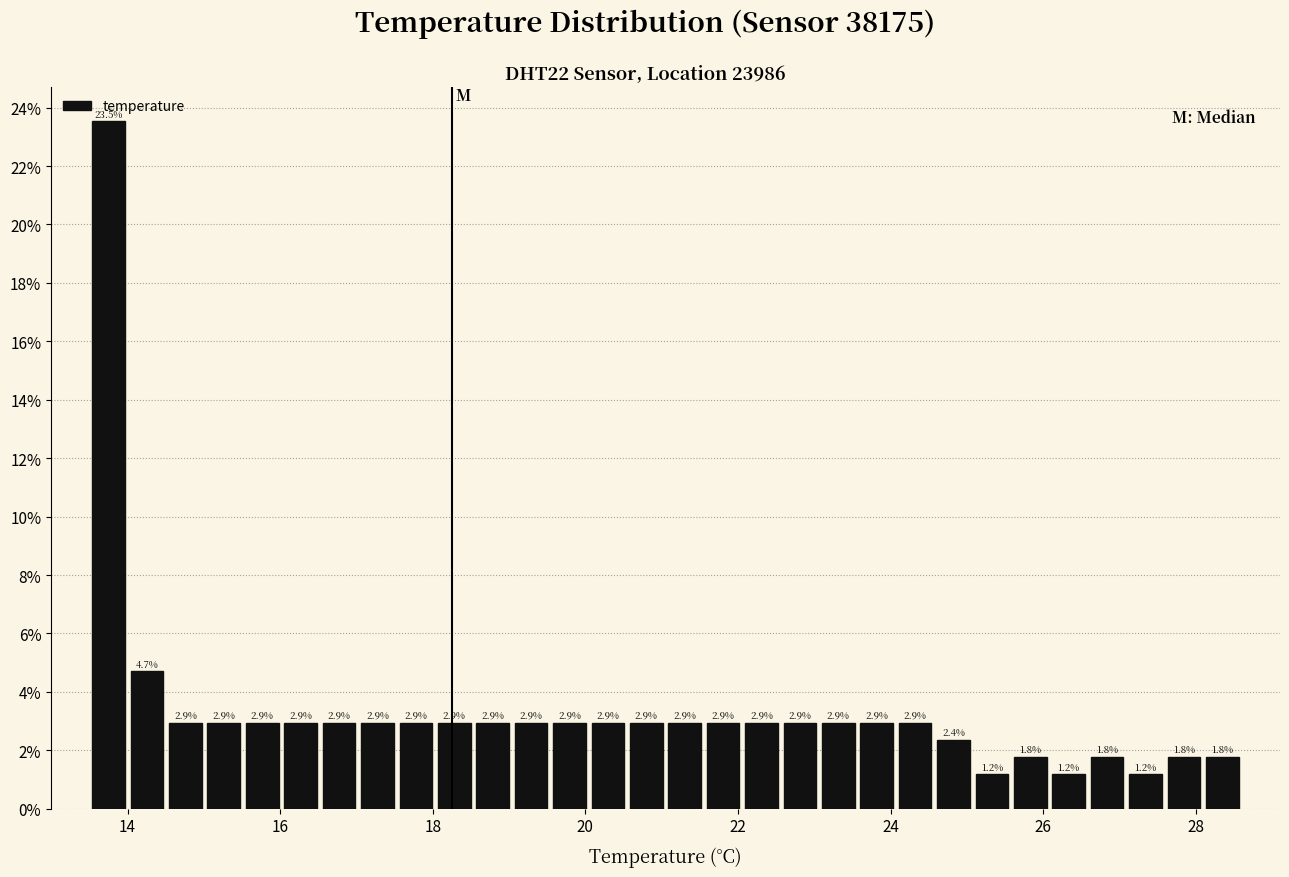

Around what value on the x-axis is the tallest bar? Give the approximate position of its centre, as read against the axis.

13.8